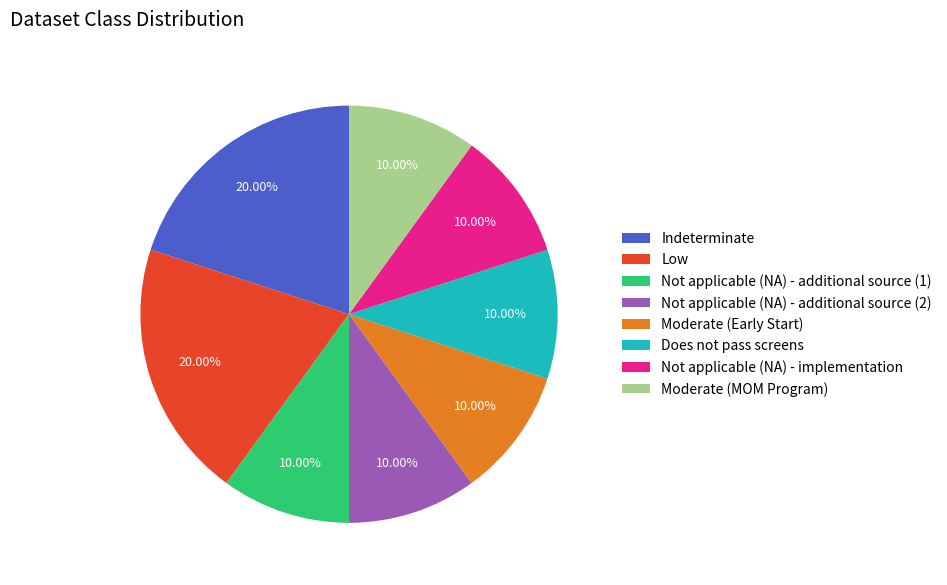

Does Not applicable (NA) - additional source (1) account for over 50% of the chart?

No